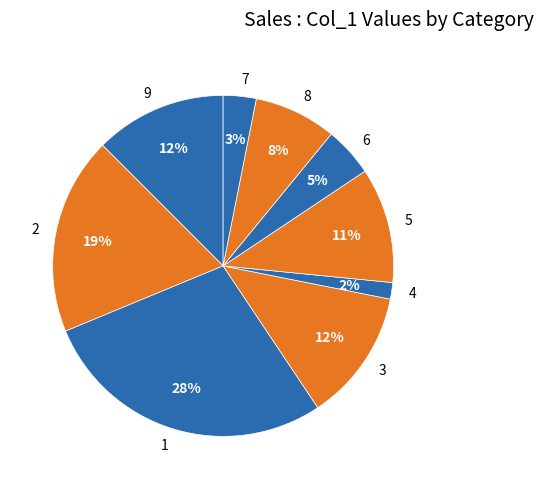

Is there a majority slice in this chart?

No